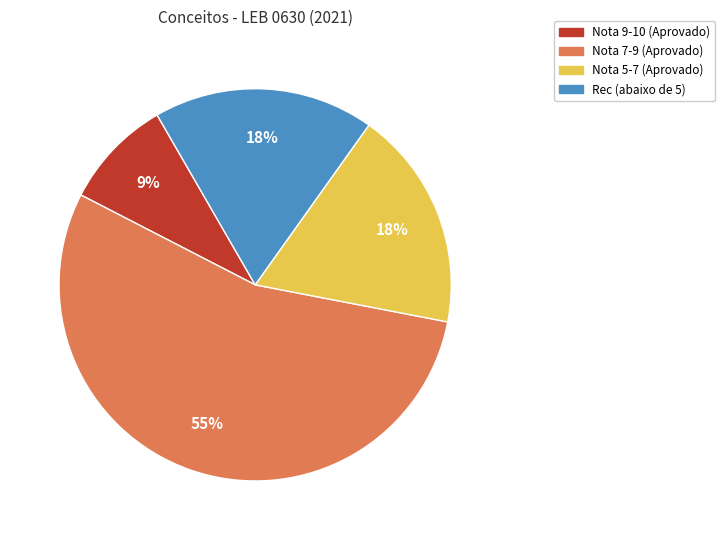

Is it true that Nota 9-10 (Aprovado) is 9% of the pie?

True